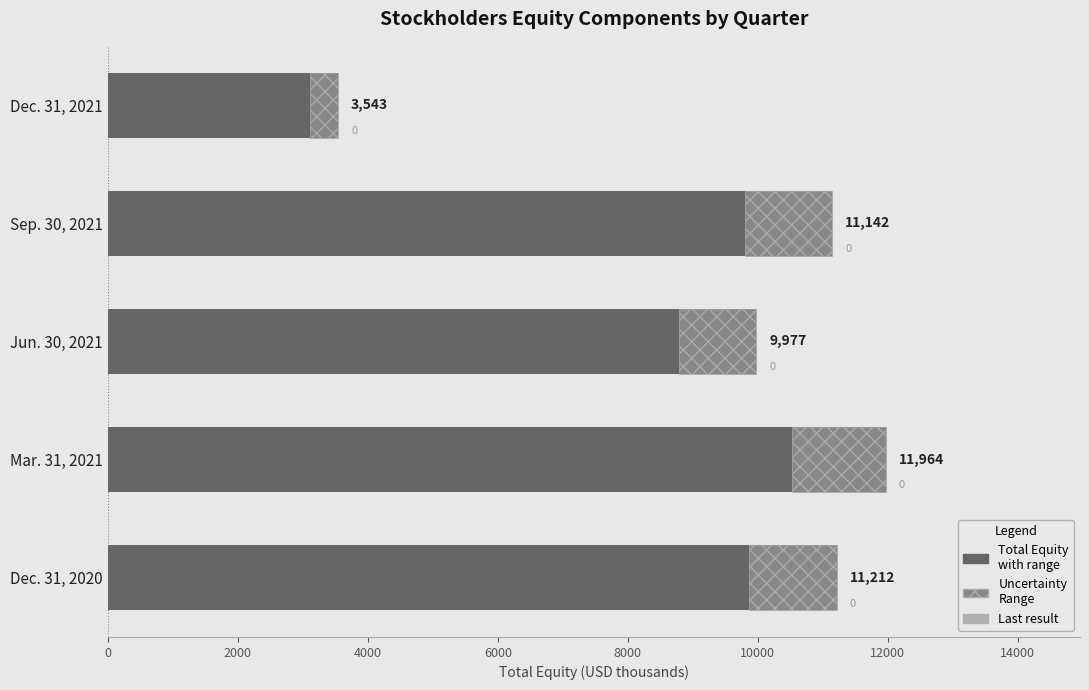

What is the difference between the maximum and second lowest values in the Uncertainty Range series?

238.4